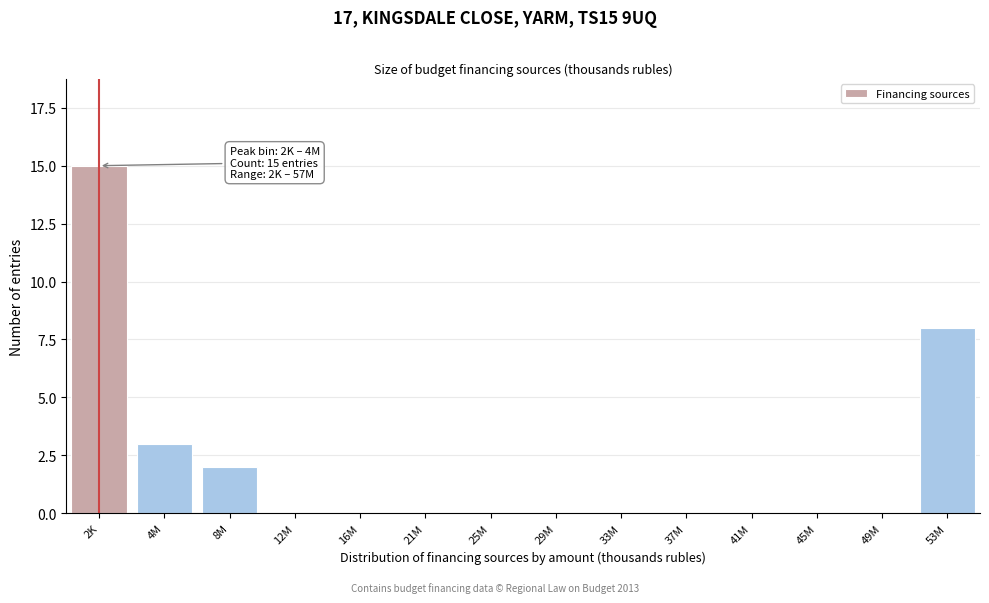

Reading left to right, transcribe all the data shown in this chart.

2K=15	4M=3	8M=2	12M=0	16M=0	21M=0	25M=0	29M=0	33M=0	37M=0	41M=0	45M=0	49M=0	53M=8